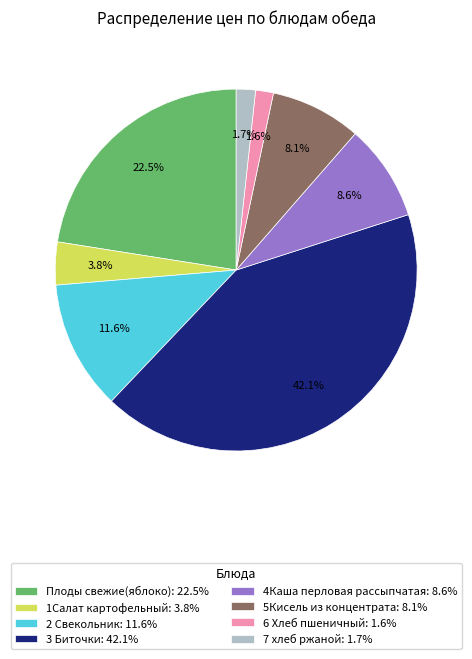

To the nearest percent, what is the average slice percentage?

12%